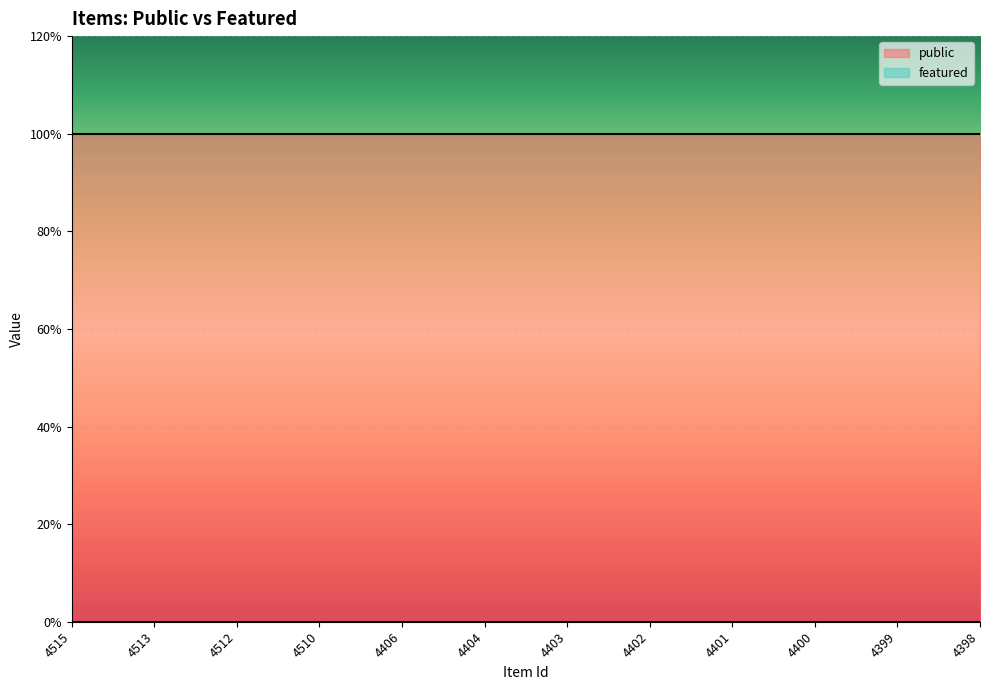

True or false: public and featured intersect in this chart.

False